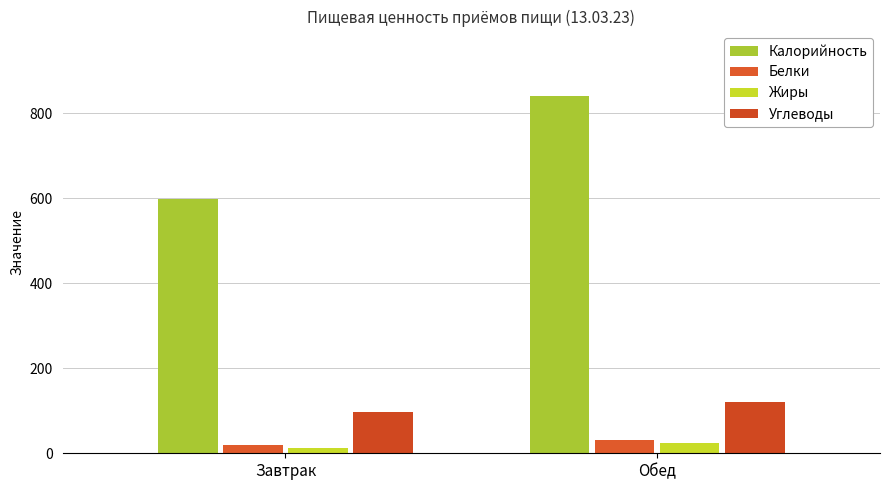

Reading left to right, list all the values displayed in this chart.

Калорийность: 597.2	840.7
Белки: 19.1	32.4
Жиры: 13.6	23.9
Углеводы: 98.3	121.7